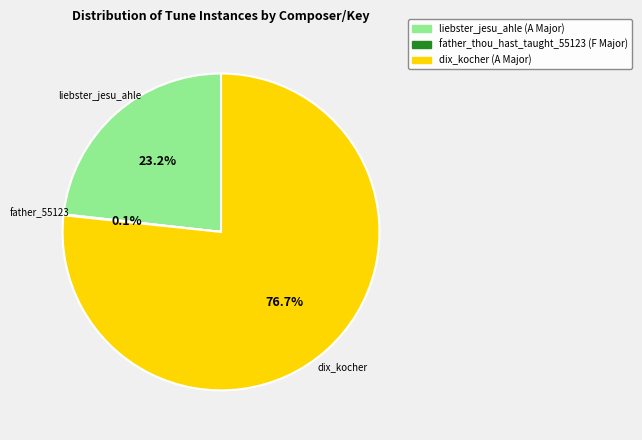

Is liebster_jesu_ahle (A Major) the majority of the pie?

No